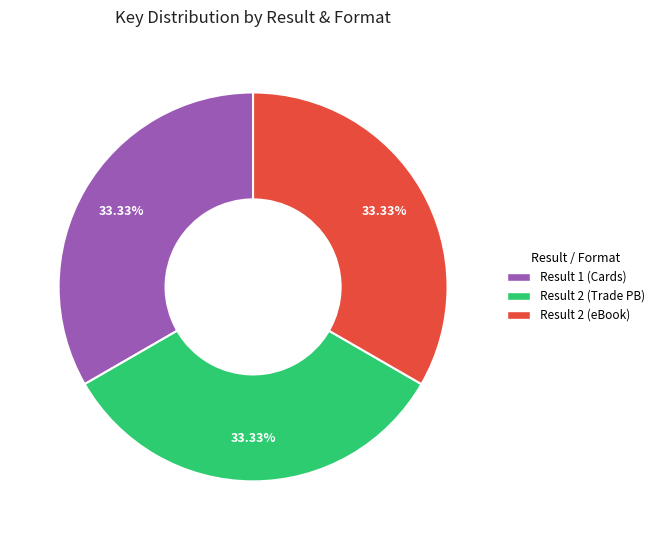

Is there any slice that represents more than half of the pie?

No